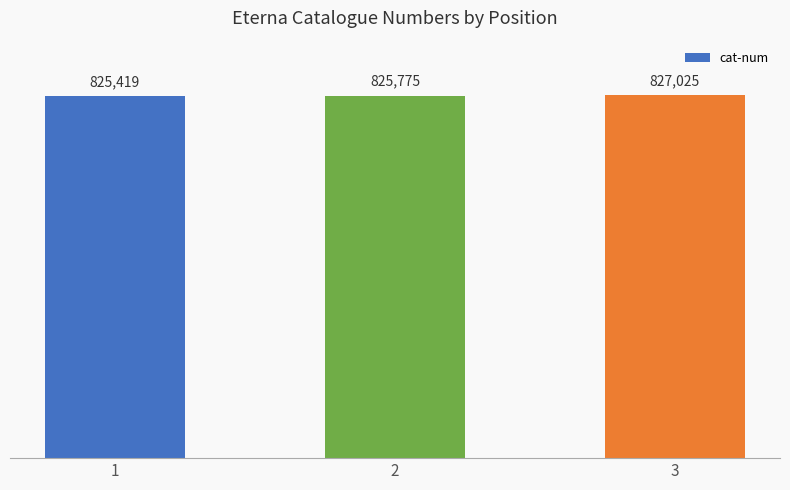

What is the smallest value displayed?

825419